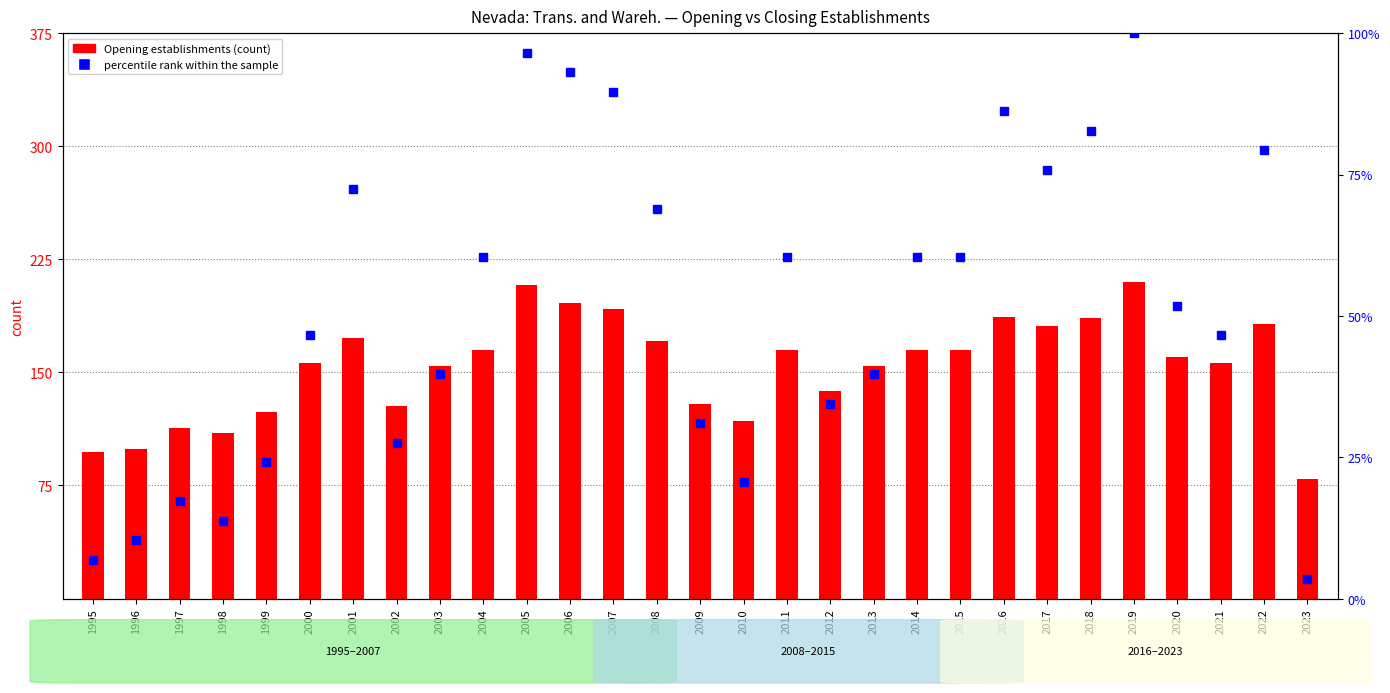

What is the sum of all Opening establishments values?

4461.0